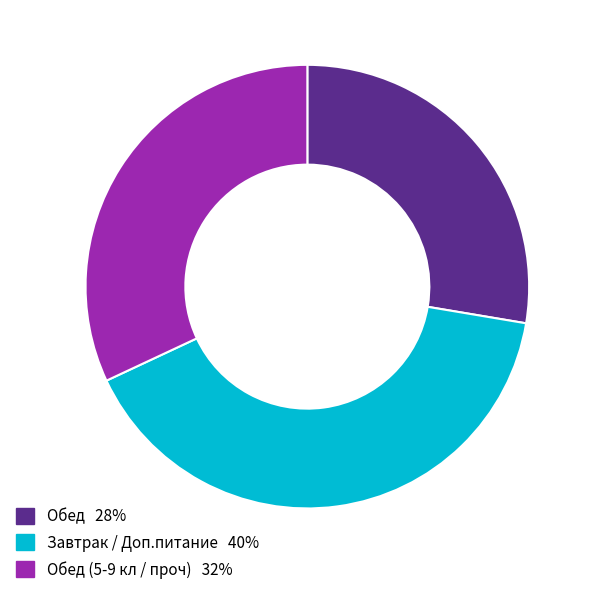

Does any single category account for the majority?

No